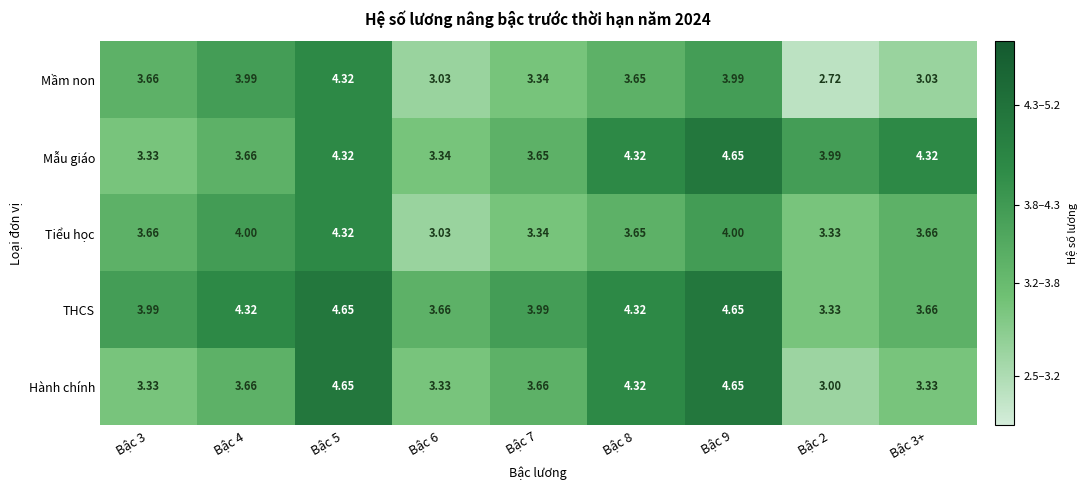

Rank the series by their average value, from lowest to highest.

Mầm non, Tiểu học, Hành chính, Mẫu giáo, THCS